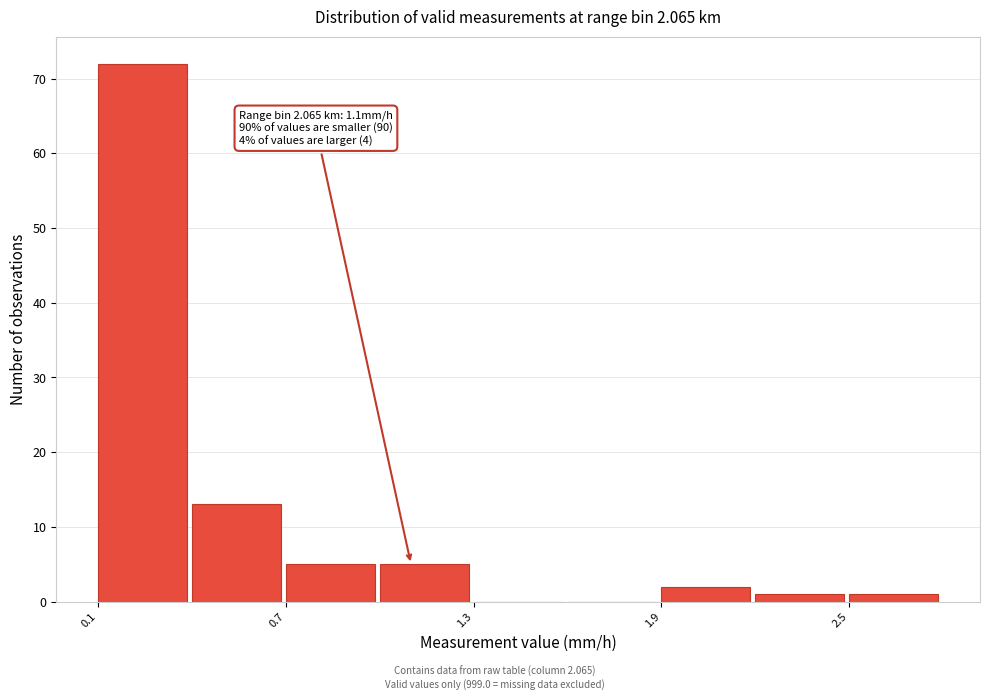

Read against the x-axis, roughly where is the centre of the tallest bar?

0.2